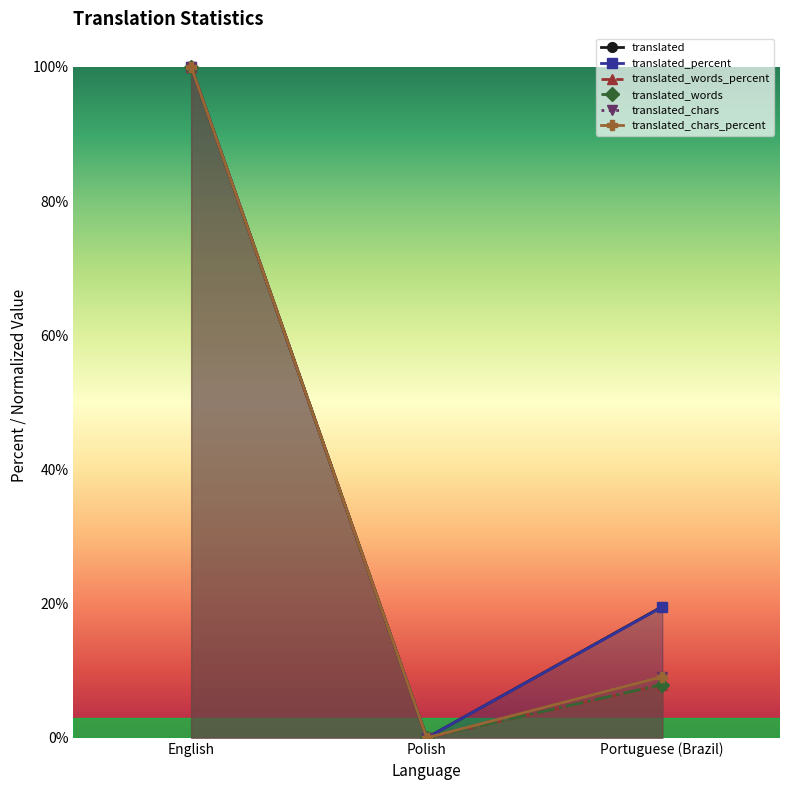

Does the chart have visible grid lines?

No